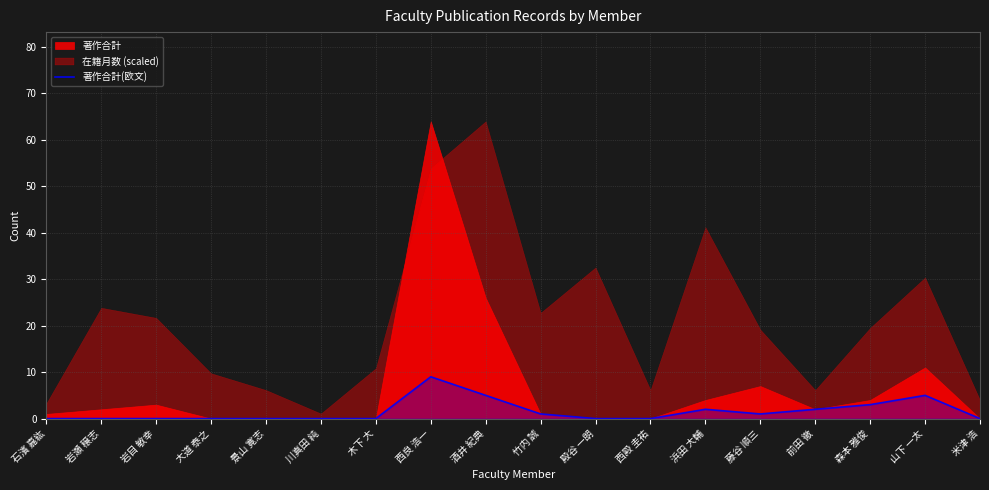

Reading left to right, what are all the values shown in this chart?

0	0	0	0	0	0	0	9	5	1	0	0	2	1	2	3	5	0